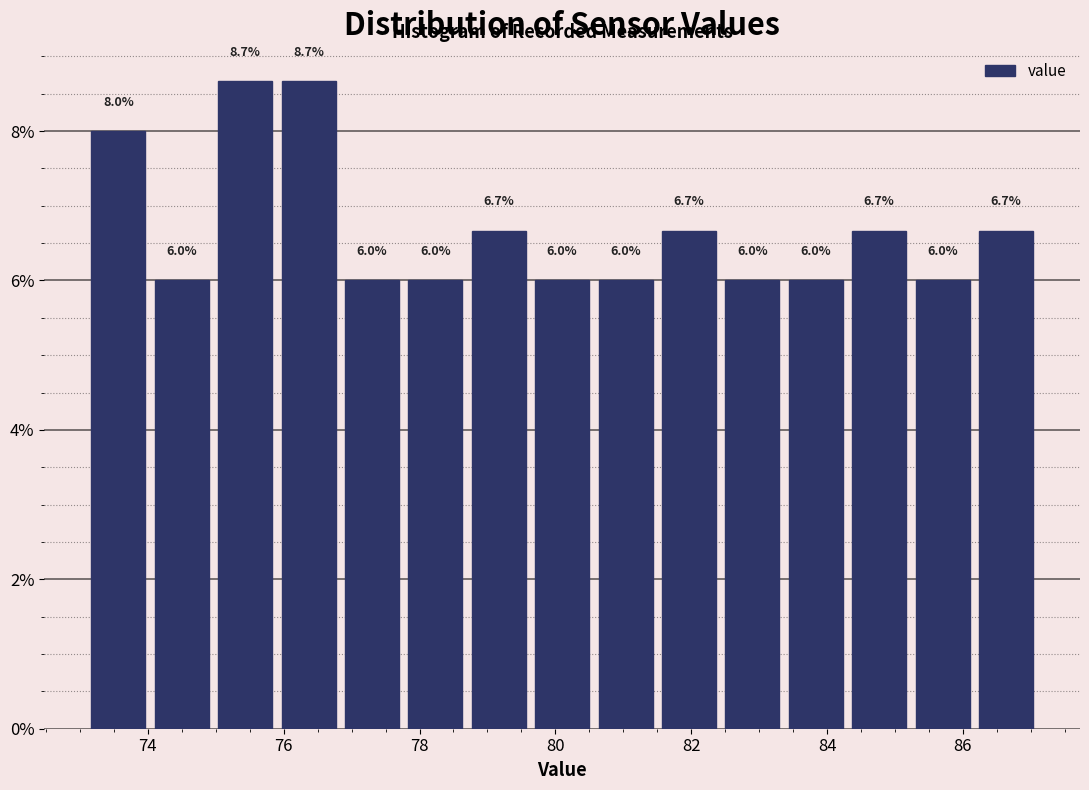

What is the height of the bar covering 81.6 to 82.4 on the x-axis? The bar edges are not printed on the chart, so give them approximately, as read against the axis.

6.7